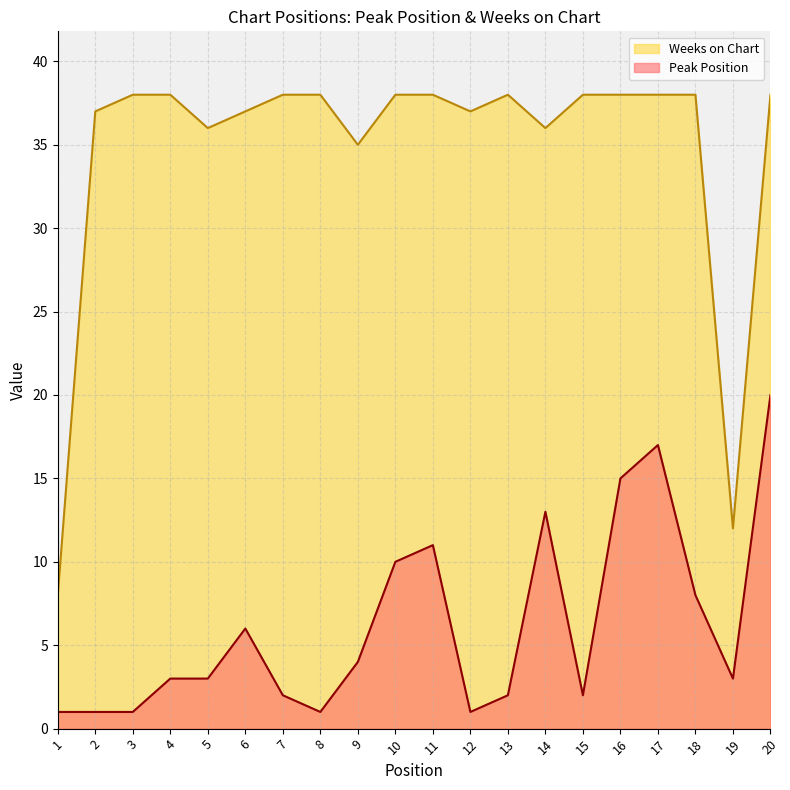

In Weeks on Chart, how many points are higher than both neighbors (excluding endpoints)?

1